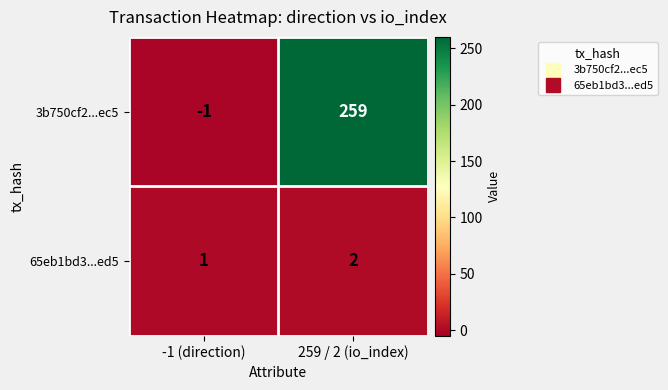

Reading left to right, what are all the values shown in this chart?

3b750cf2...ec5: -1	259
65eb1bd3...ed5: 1	2